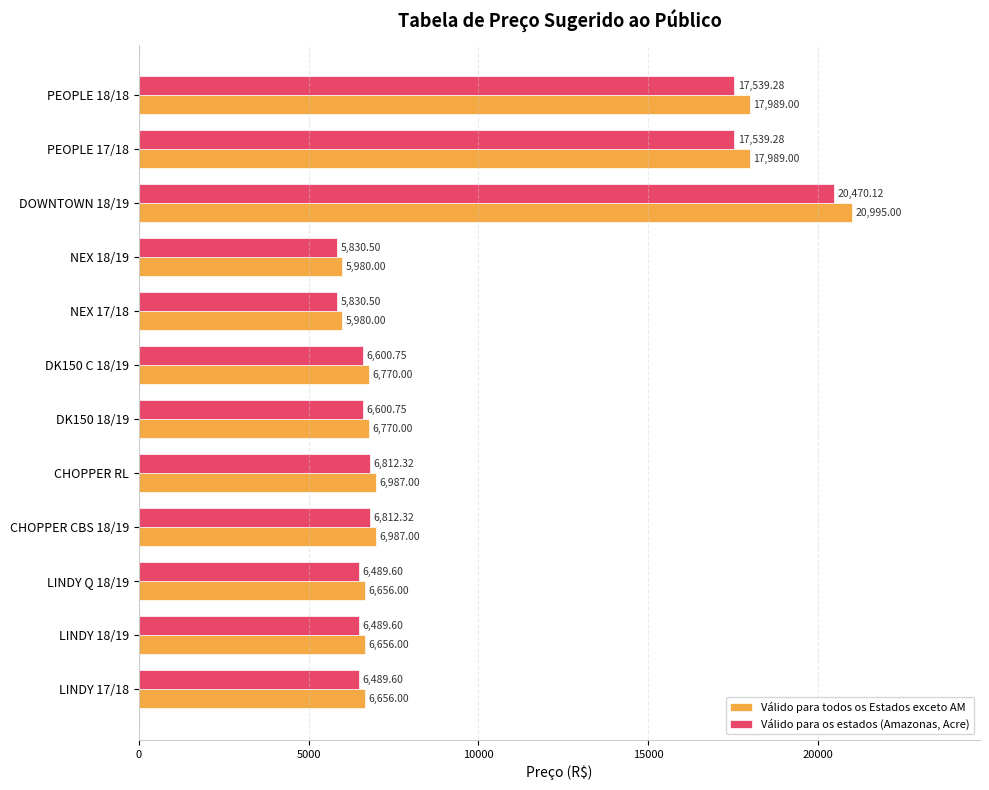

At which category is the sum across all series the highest?

DOWNTOWN 18/19